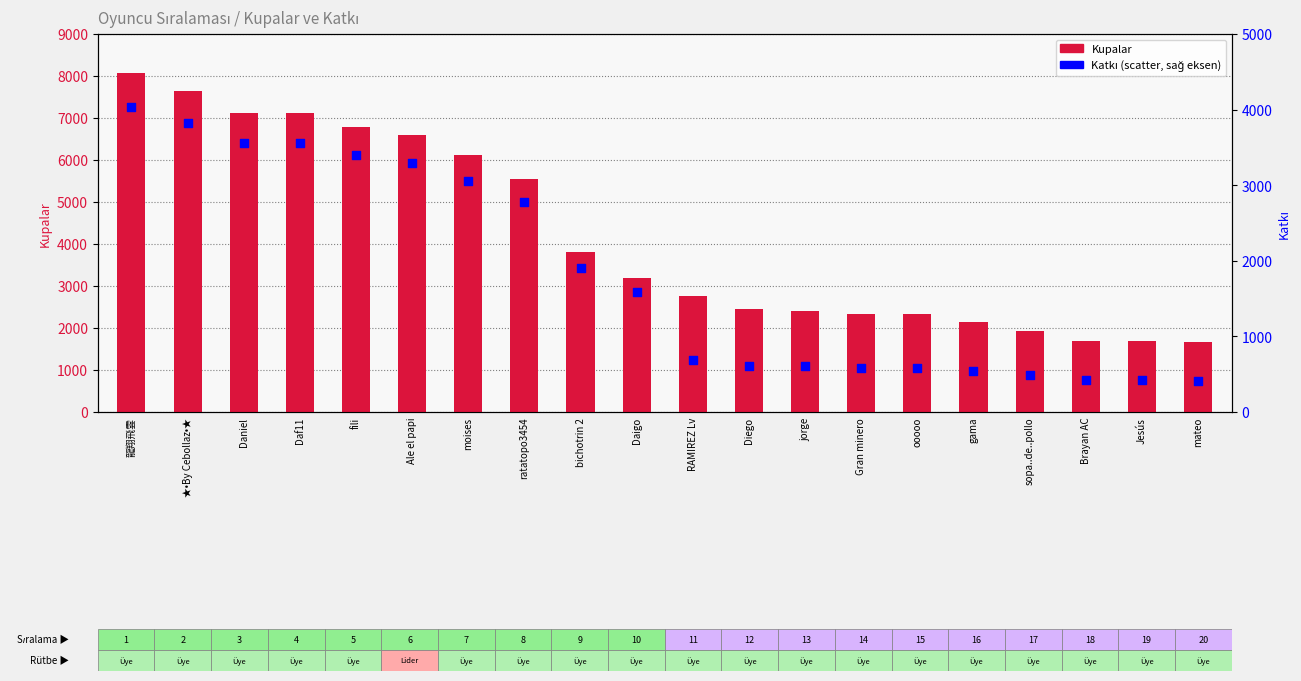

At how many categories does at least one series exceed 2138?

16